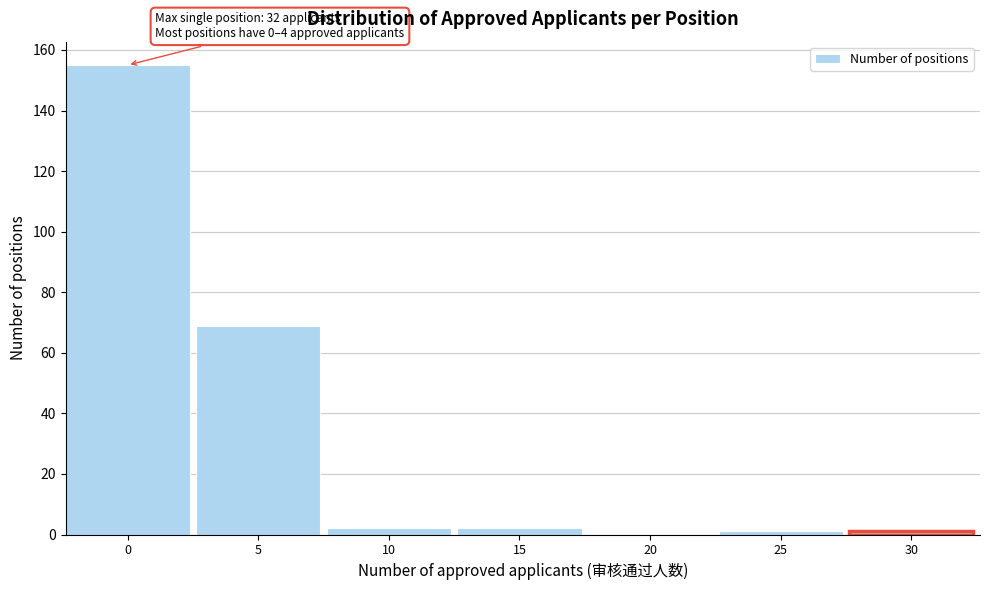

Reading left to right, extract all data points from this chart.

0=155	5=69	10=2	15=2	20=0	25=1	30=1